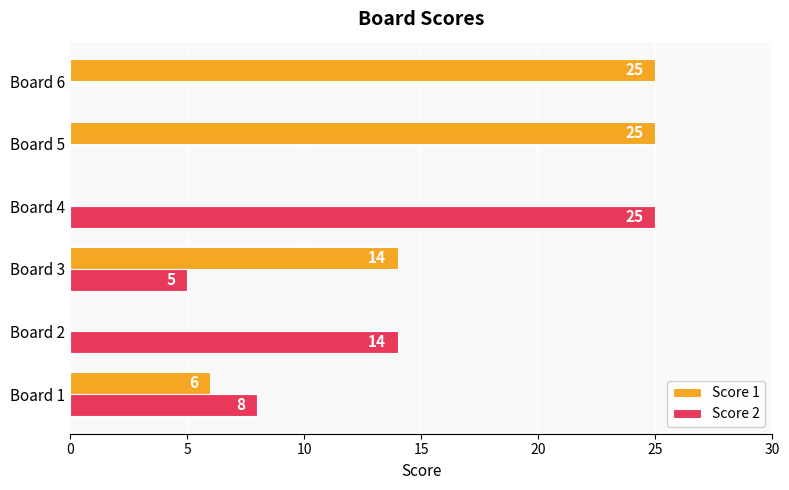

Which category has the highest value in the Score 2 series?

Board 4